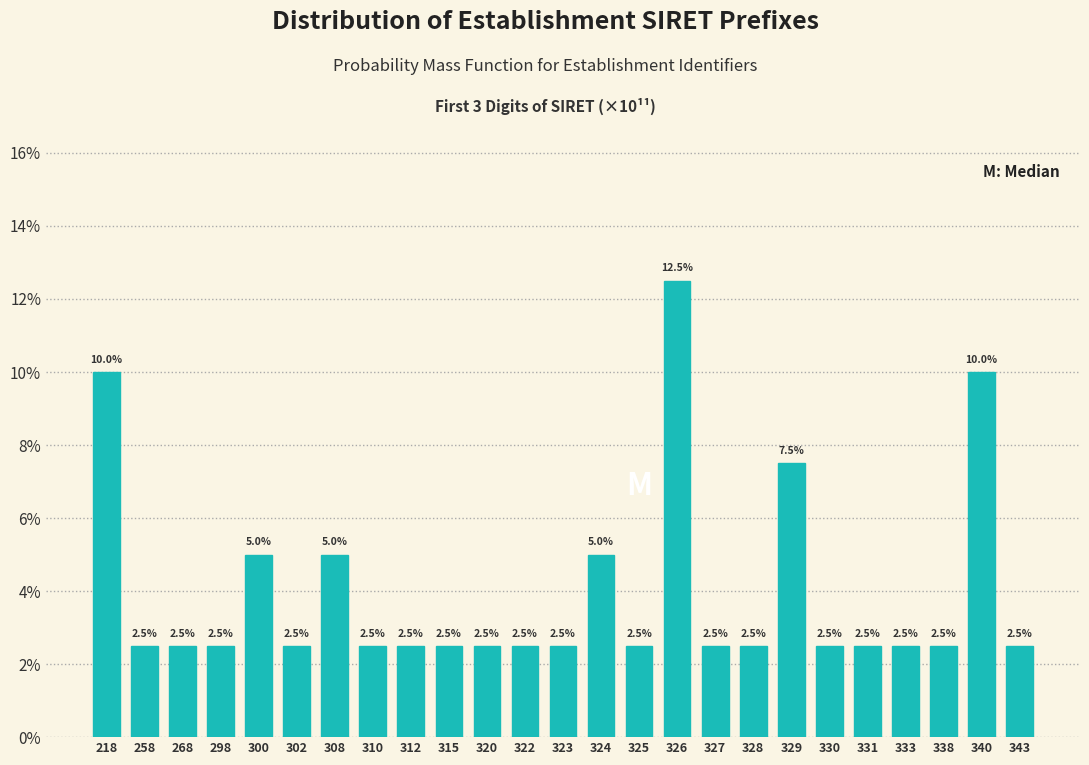

Are the bars horizontal?

No